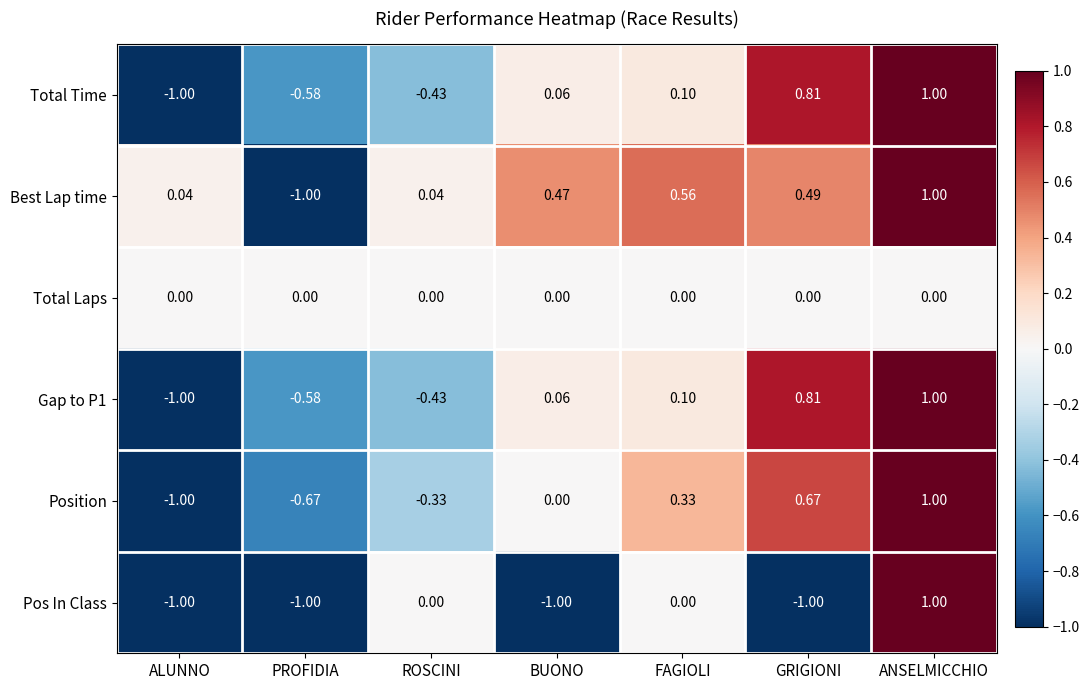

What is the maximum value shown in the chart?

1.0